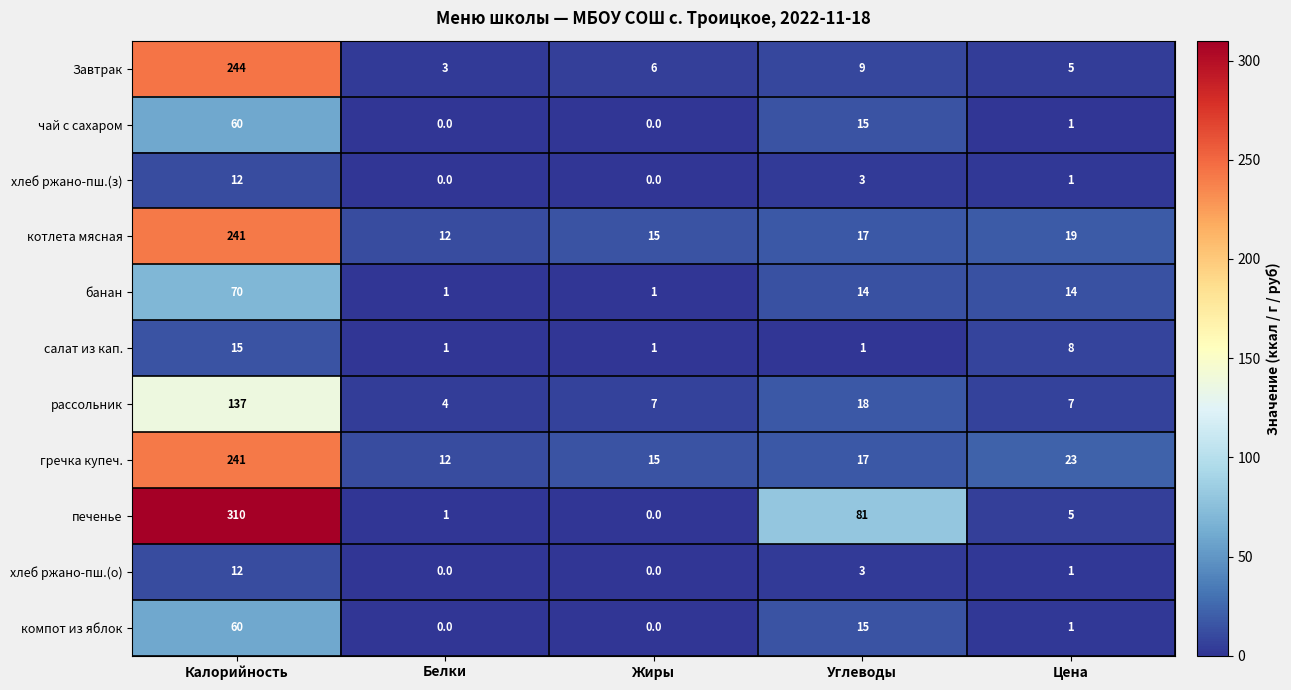

What is the sum of the Завтрак values at Жиры and Калорийность?

250